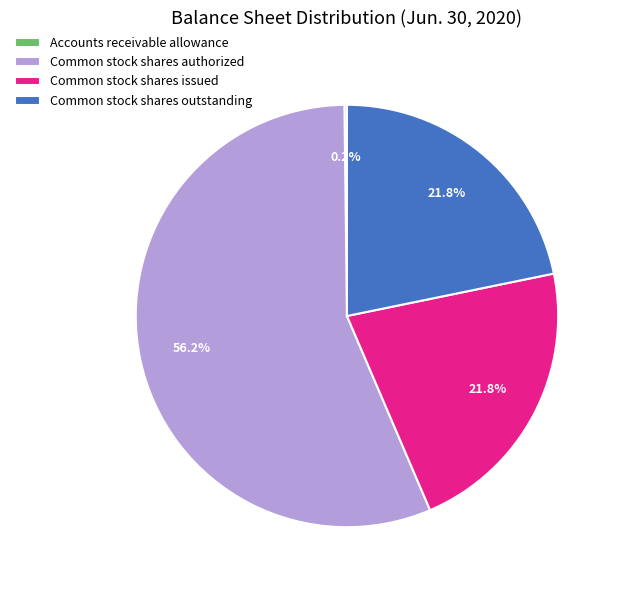

To the nearest percent, what is the average slice percentage?

25%